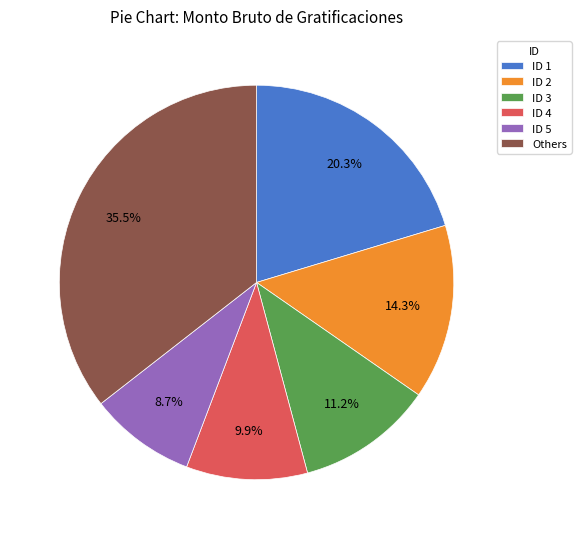

Which slice is the largest?

Others